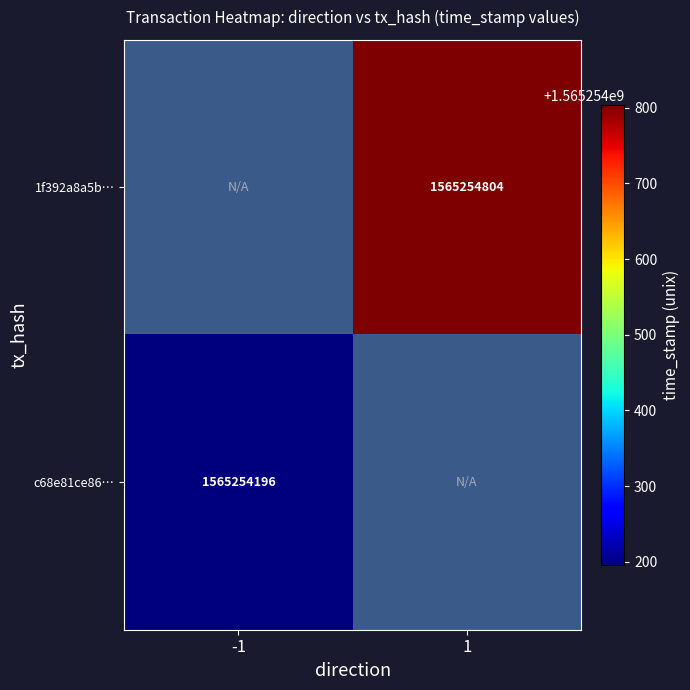

Is the value of c68e81ce86… at -1 greater than the value of 1f392a8a5b… at 1?

No